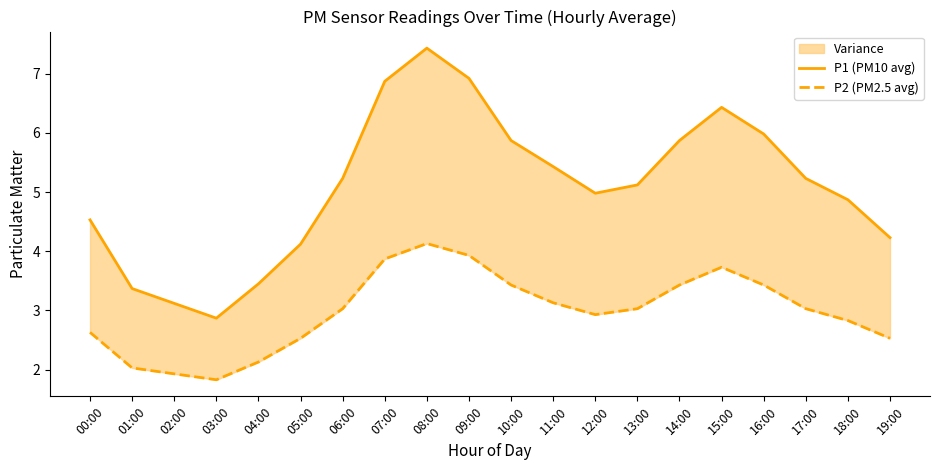

Does the chart display data point markers on the line(s)?

No